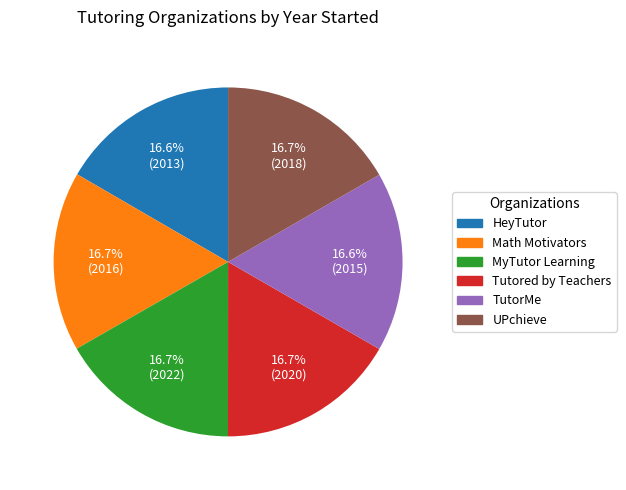

To the nearest percent, what is the combined percentage of HeyTutor and Tutored by Teachers?

33%